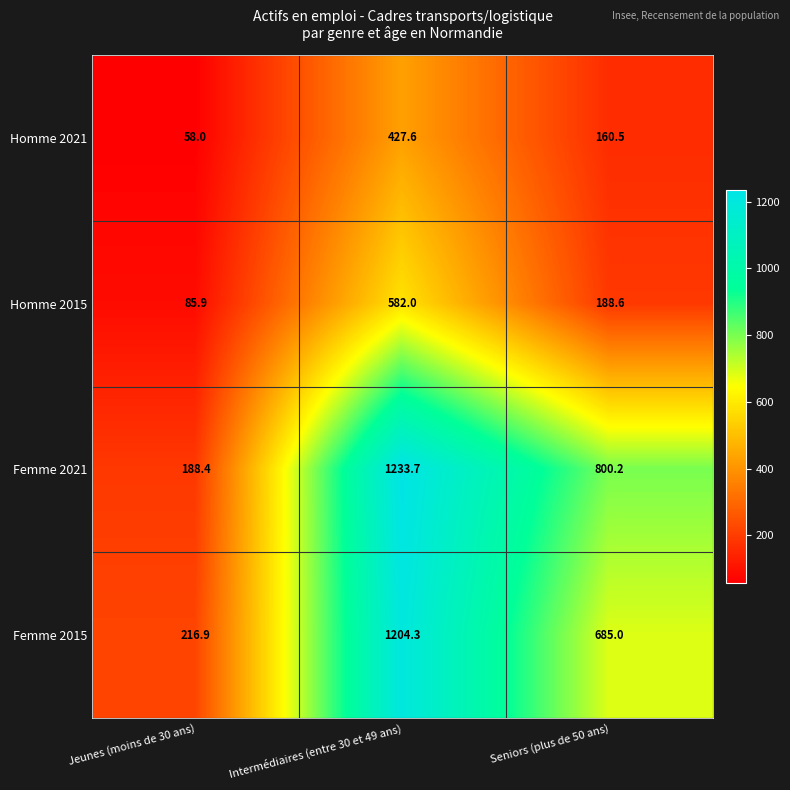

At which category is the sum across all series the highest?

Intermédiaires (entre 30 et 49 ans)